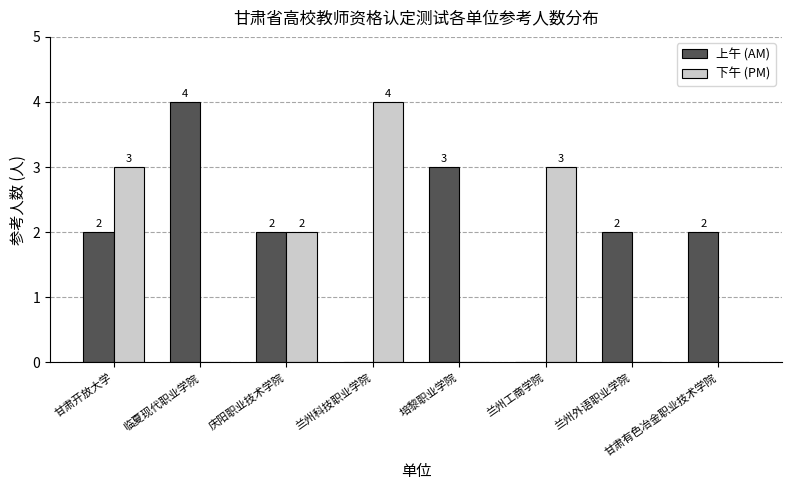

How many groups of bars are there?

8